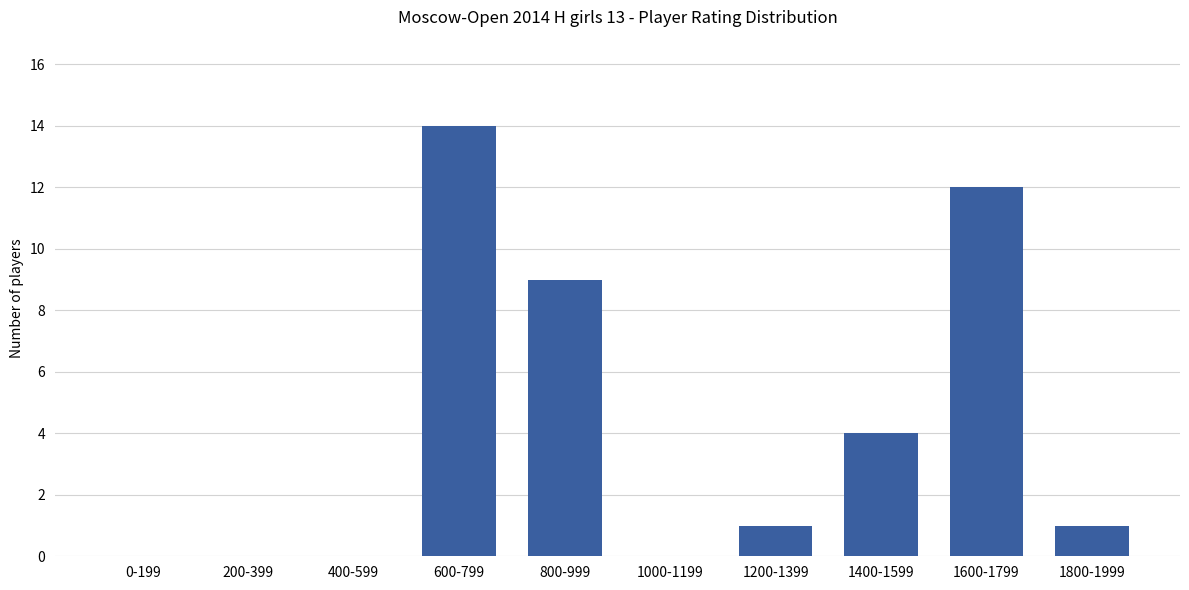

Is it true that the value at 200-399 is 0?

True